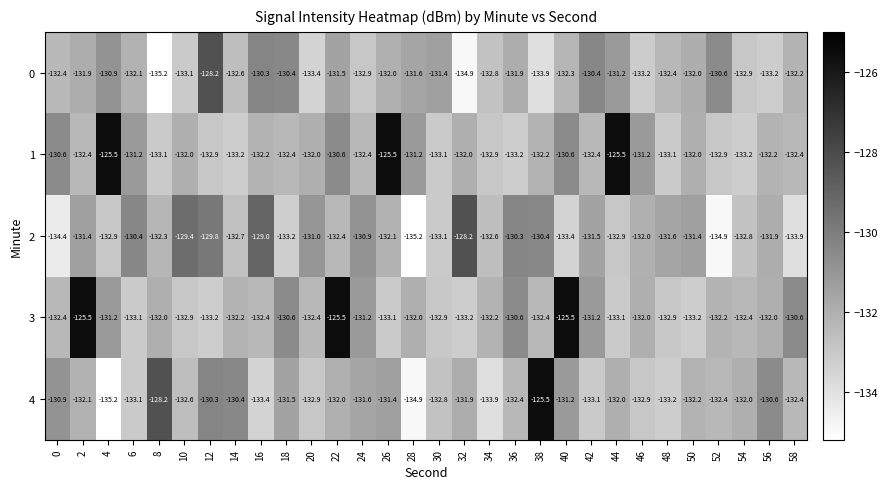

What is the smallest value displayed?

-135.2